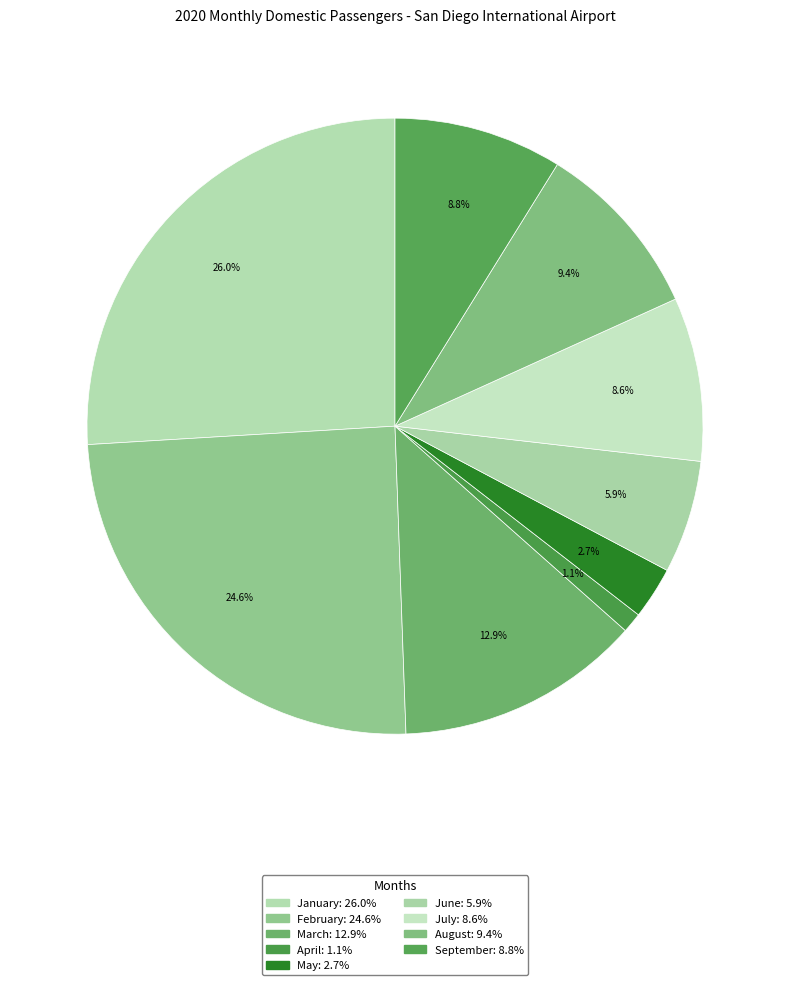

What is the smallest slice in the pie chart?

April